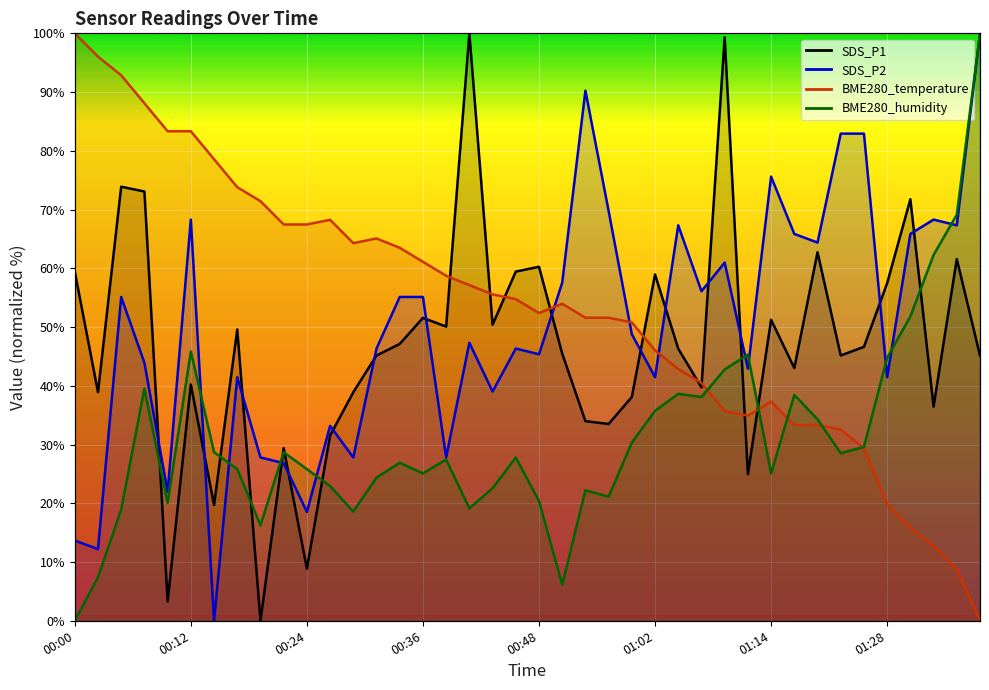

Reading left to right, extract all data points from this chart.

SDS_P1: 00:00=59.4	00:02=38.9	00:05=73.9	00:07=73.1	00:09=3.3	00:12=40.2	00:14=19.7	00:17=49.6	00:19=0.0	00:22=29.4	00:24=8.9	00:26=31.5	00:29=38.9	00:31=45.2	00:34=47.1	00:36=51.6	00:39=50.1	00:41=100.0	00:43=50.4	00:46=59.4	00:48=60.3	00:51=45.5	00:54=34.0	00:57=33.5	00:59=38.1	01:02=58.9	01:04=46.3	01:07=39.7	01:09=99.3	01:12=25.0	01:14=51.2	01:17=43.0	01:19=62.7	01:22=45.2	01:25=46.6	01:28=57.5	01:30=71.8	01:33=36.5	01:35=61.6	01:38=45.2
SDS_P2: 00:00=13.7	00:02=12.2	00:05=55.1	00:07=43.9	00:09=22.0	00:12=68.3	00:14=0.0	00:17=41.5	00:19=27.8	00:22=26.8	00:24=18.5	00:26=33.2	00:29=27.8	00:31=46.3	00:34=55.1	00:36=55.1	00:39=27.8	00:41=47.3	00:43=39.0	00:46=46.3	00:48=45.4	00:51=57.6	00:54=90.2	00:57=69.8	00:59=48.8	01:02=41.5	01:04=67.3	01:07=56.1	01:09=61.0	01:12=42.9	01:14=75.6	01:17=65.9	01:19=64.4	01:22=82.9	01:25=82.9	01:28=41.5	01:30=65.9	01:33=68.3	01:35=67.3	01:38=100.0
BME280_temperature: 00:00=100.0	00:02=96.0	00:05=92.9	00:07=88.1	00:09=83.3	00:12=83.3	00:14=78.6	00:17=73.8	00:19=71.4	00:22=67.5	00:24=67.5	00:26=68.3	00:29=64.3	00:31=65.1	00:34=63.5	00:36=61.1	00:39=58.7	00:41=57.1	00:43=55.6	00:46=54.8	00:48=52.4	00:51=54.0	00:54=51.6	00:57=51.6	00:59=50.8	01:02=46.0	01:04=42.9	01:07=40.5	01:09=35.7	01:12=34.9	01:14=37.3	01:17=33.3	01:19=33.3	01:22=32.5	01:25=29.4	01:28=19.8	01:30=15.9	01:33=12.7	01:35=8.7	01:38=0.0
BME280_humidity: 00:00=0.0	00:02=7.4	00:05=19.0	00:07=39.5	00:09=20.0	00:12=45.8	00:14=28.7	00:17=25.8	00:19=16.2	00:22=28.7	00:24=25.8	00:26=22.9	00:29=18.6	00:31=24.4	00:34=26.9	00:36=25.1	00:39=27.4	00:41=19.1	00:43=22.6	00:46=27.8	00:48=20.4	00:51=6.1	00:54=22.2	00:57=21.1	00:59=30.3	01:02=35.7	01:04=38.6	01:07=38.1	01:09=42.8	01:12=45.3	01:14=25.1	01:17=38.4	01:19=34.3	01:22=28.5	01:25=29.6	01:28=44.8	01:30=51.8	01:33=62.3	01:35=69.1	01:38=100.0